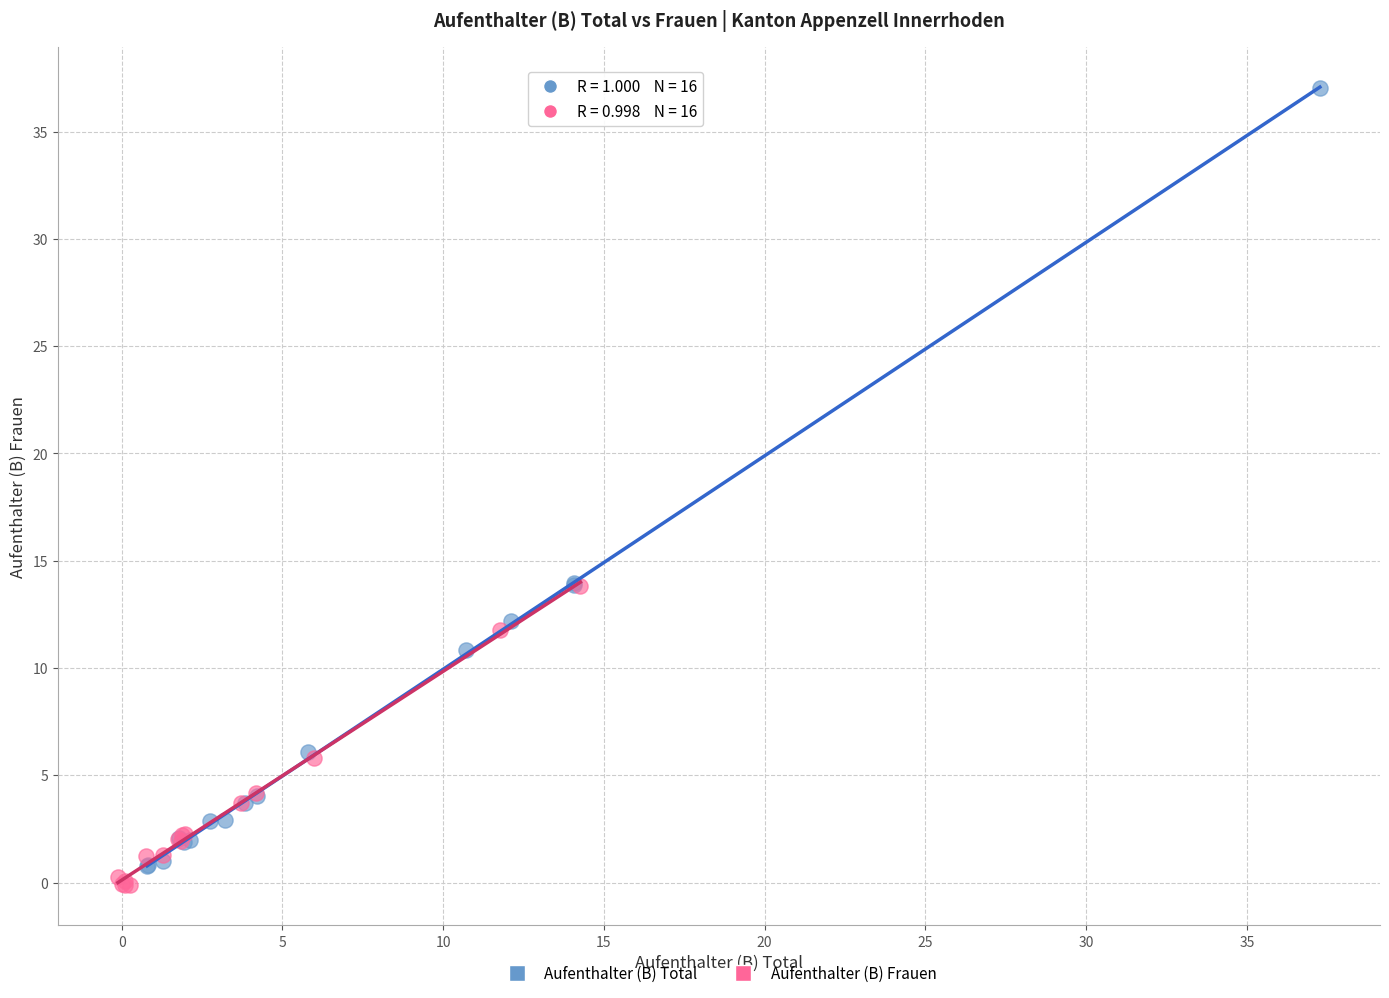

Which series has the widest spread of Y values?

Aufenthalter (B) Total